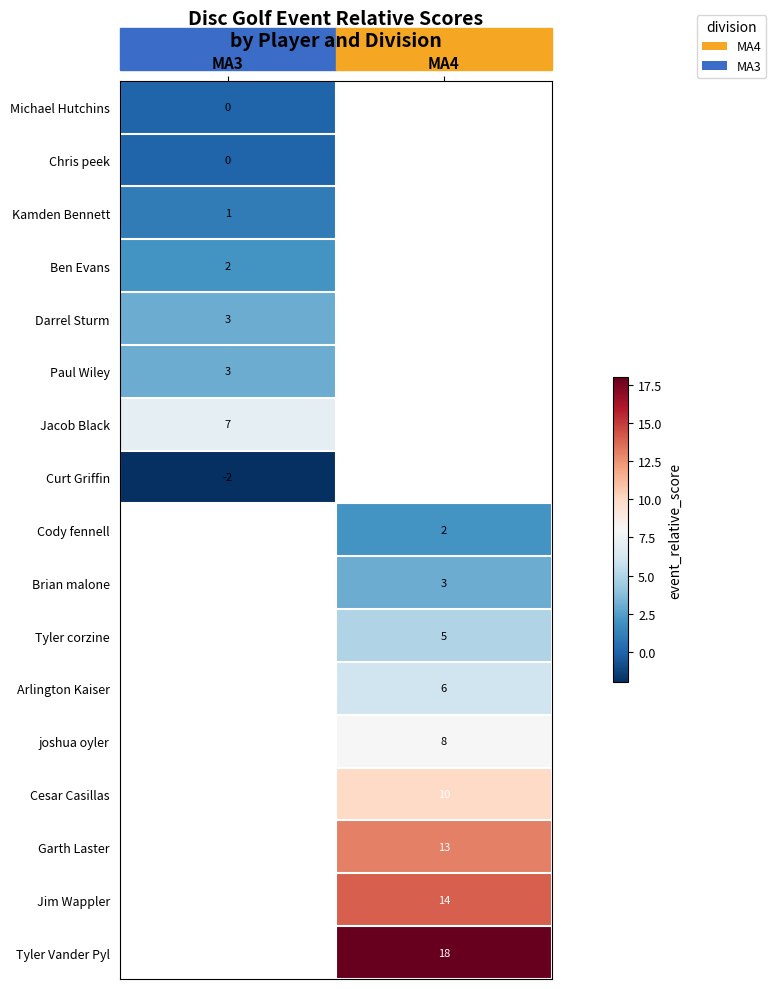

What is the maximum value shown in the chart?

18.0